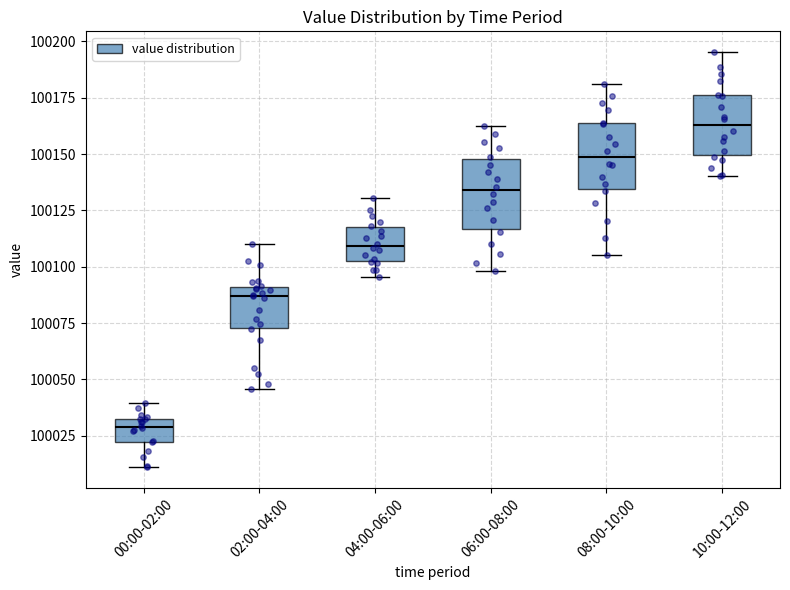

Where does the median line of the box for 00:00-02:00 sit on the y-axis? The values are not printed on the chart, so give them approximately, as read against the axis.

100030